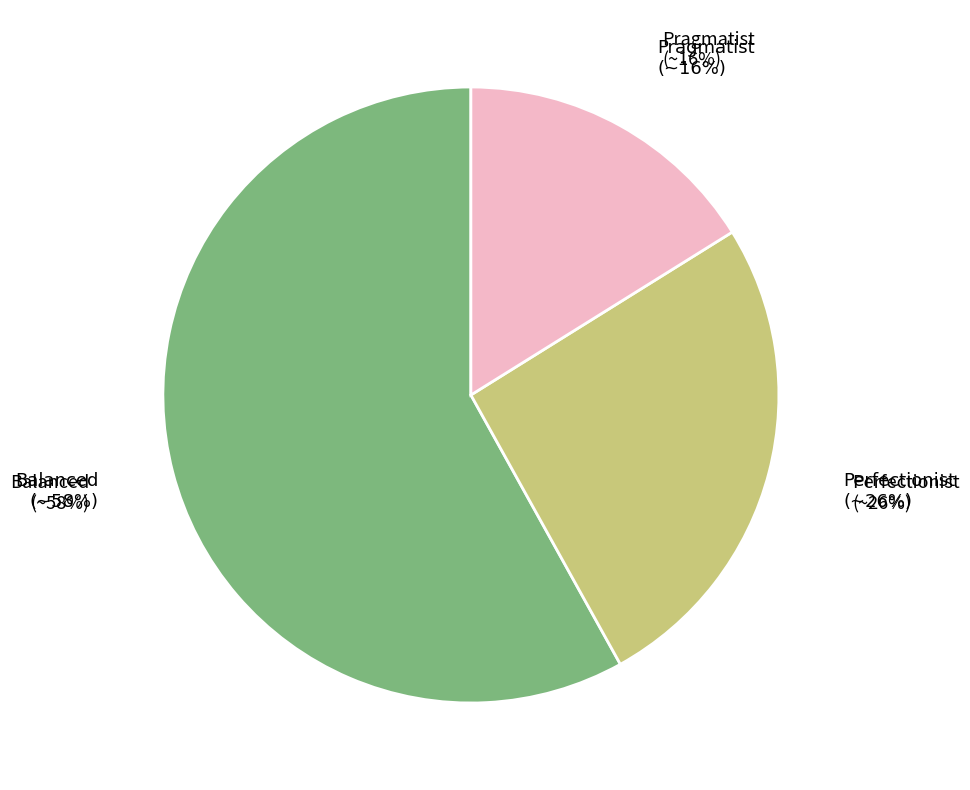

Which category has the biggest portion of the pie?

Balanced